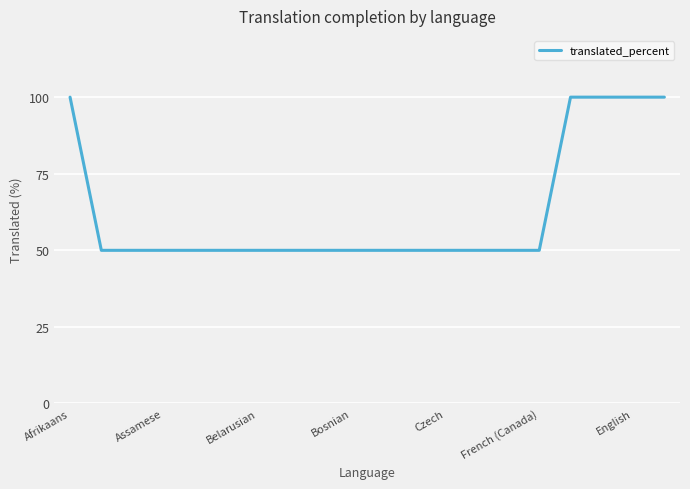

What is the difference between the maximum and minimum values?

50